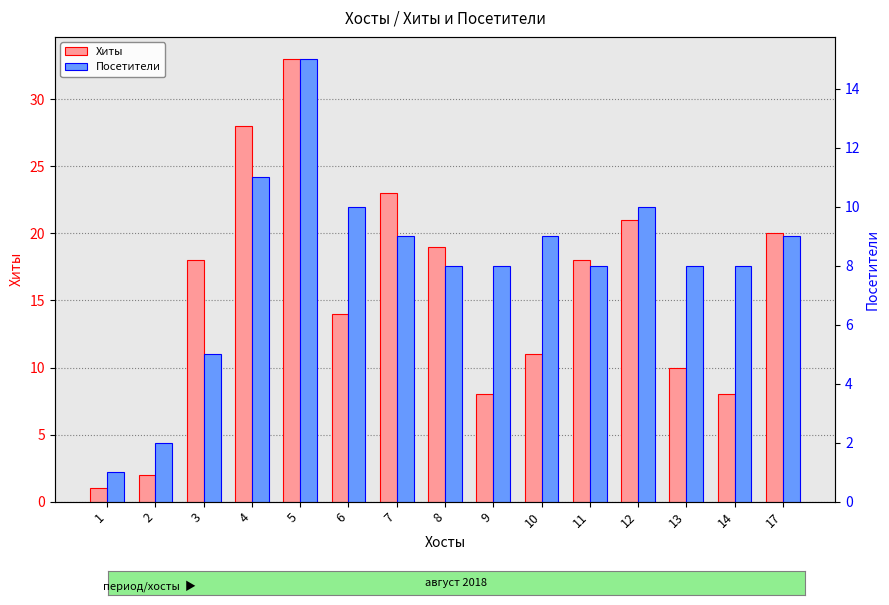

How many data points in Хиты are less than 18?

7